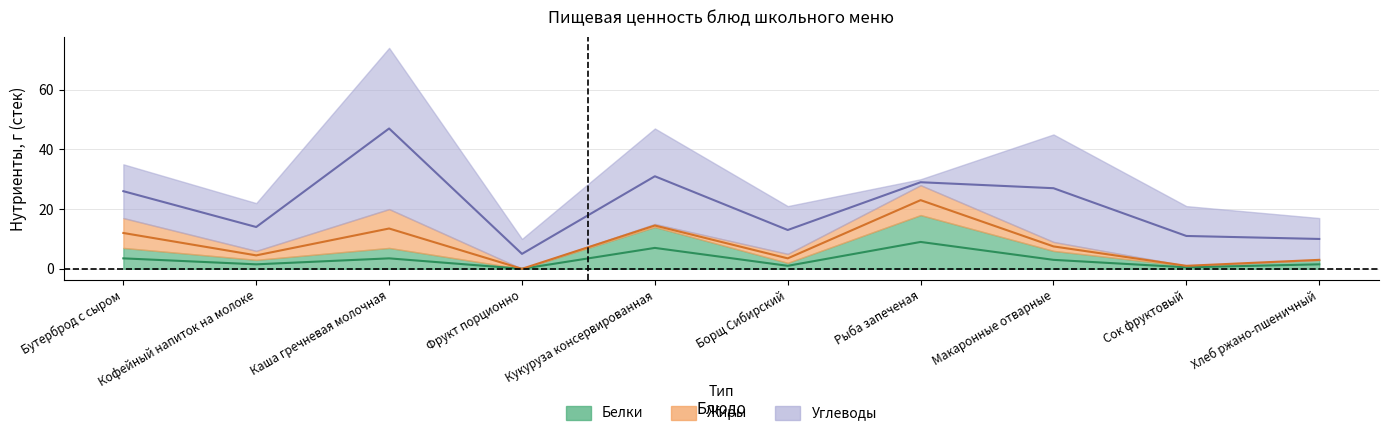

What is the label of the 8th point from the left?

Макаронные отварные